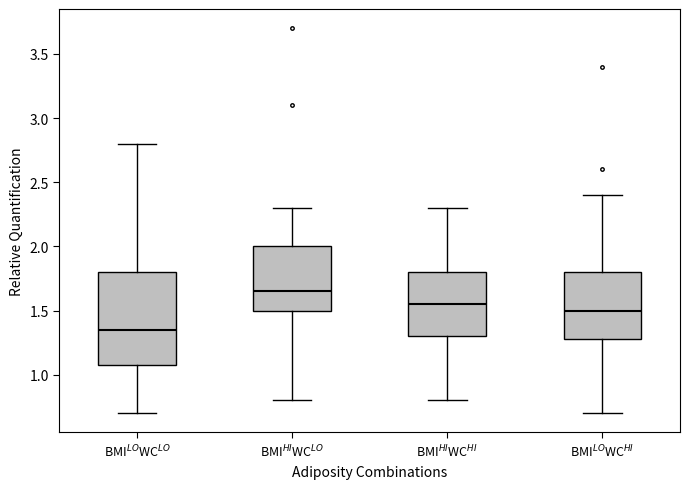

Which box is the tallest, from its lower edge to its upper edge?

BMI$^{LO}$WC$^{LO}$